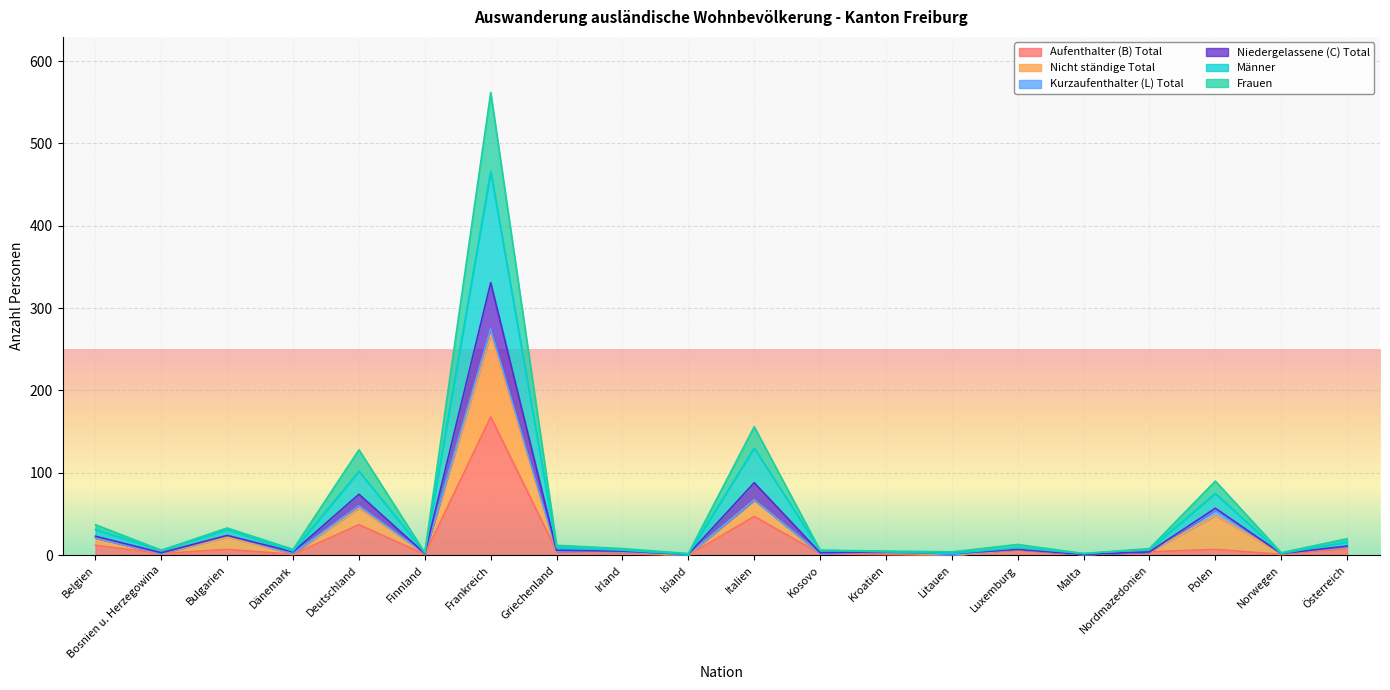

The Männer series shows 2 at Litauen. True or false?

True